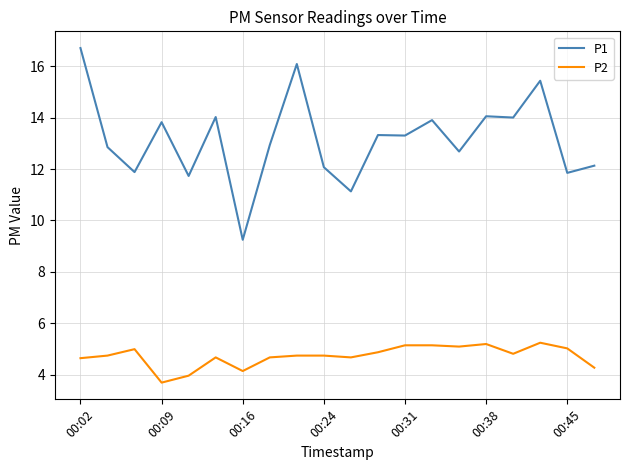

What is the smallest value displayed?

3.7